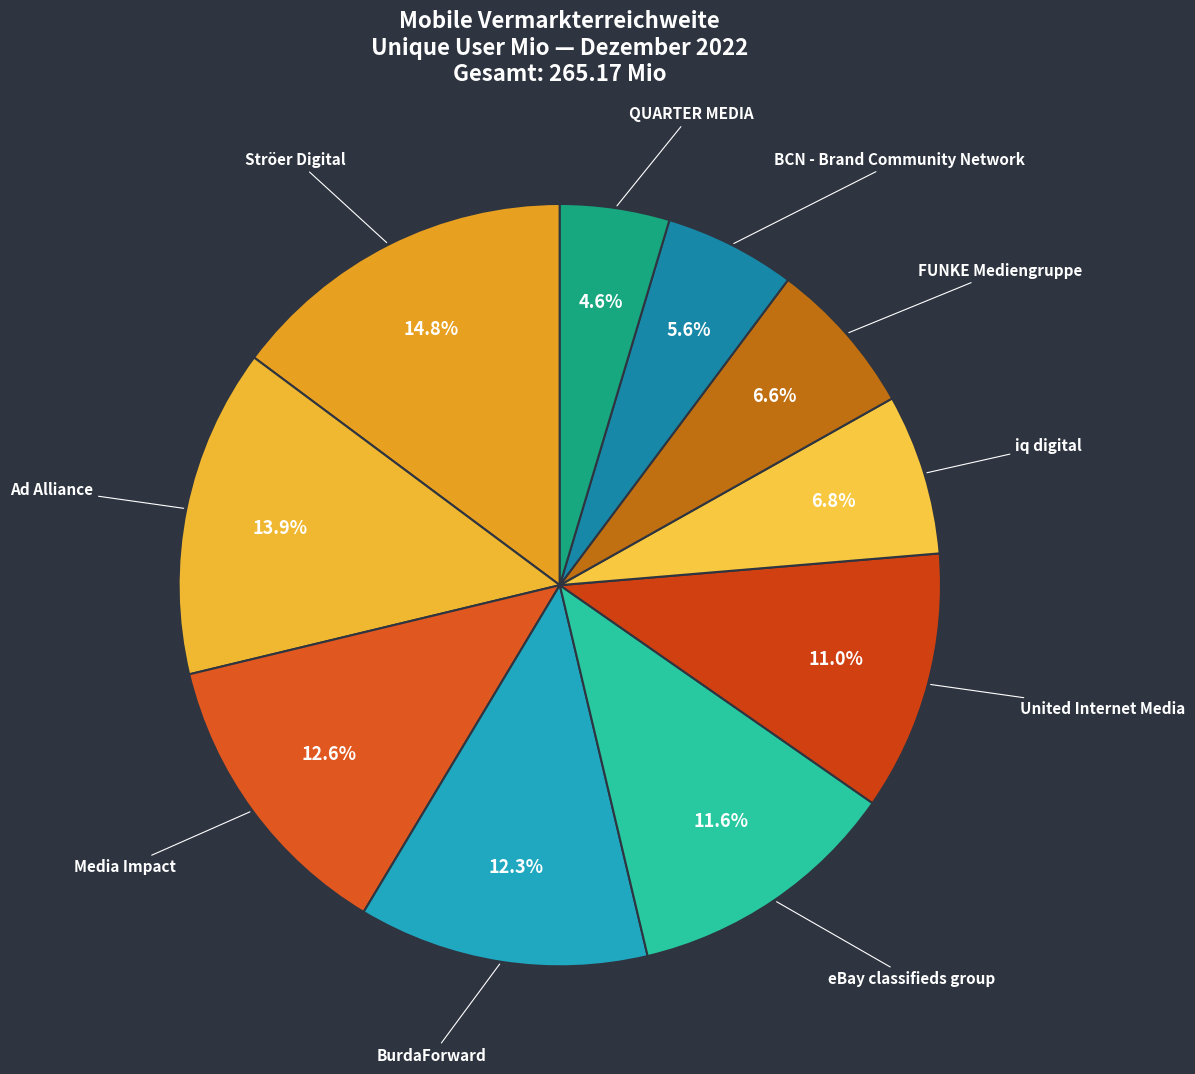

To the nearest percent, what is the combined percentage of eBay classifieds group and FUNKE Mediengruppe?

18%